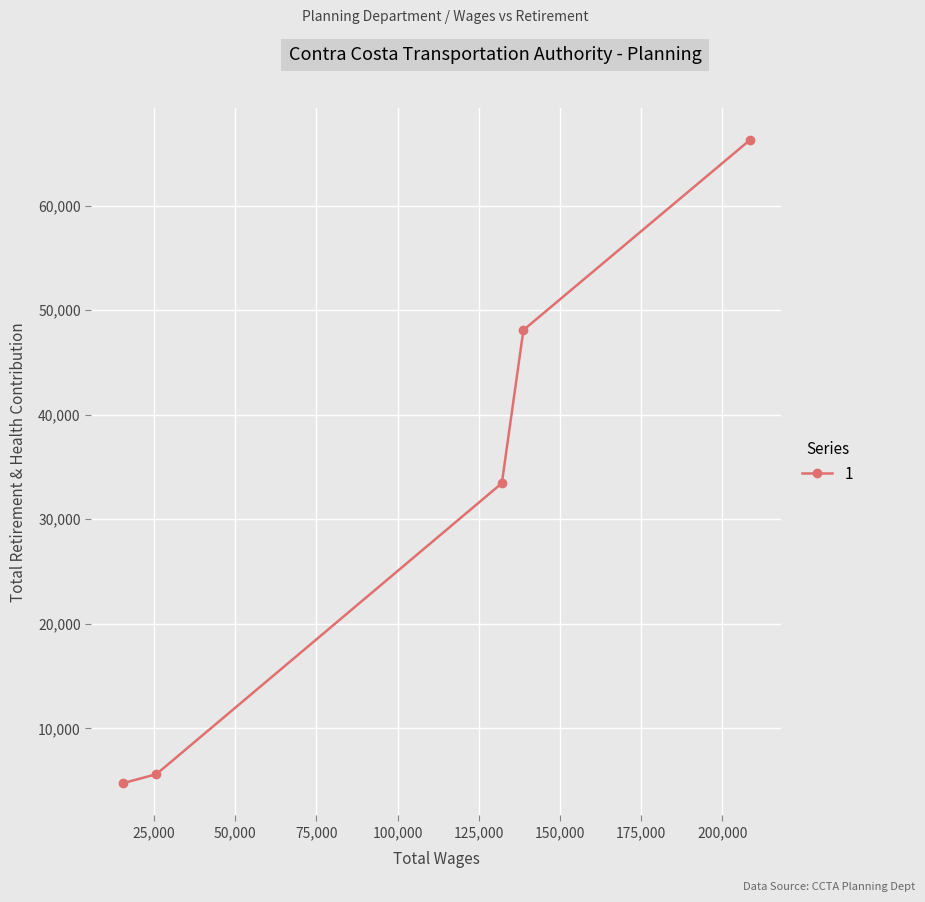

How many categories are shown in the chart?

5